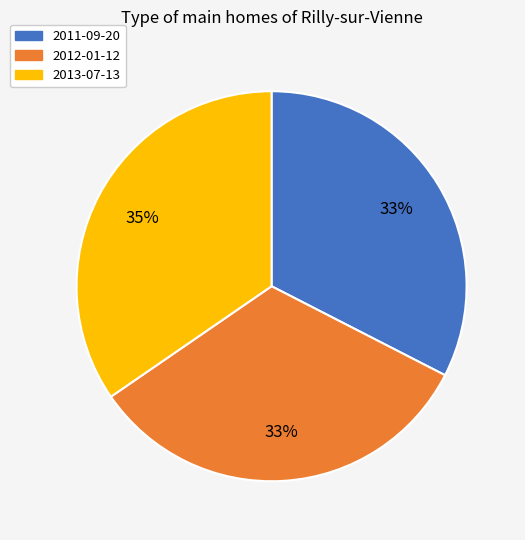

Between 2013-07-13 and 2012-01-12, which is larger?

2013-07-13